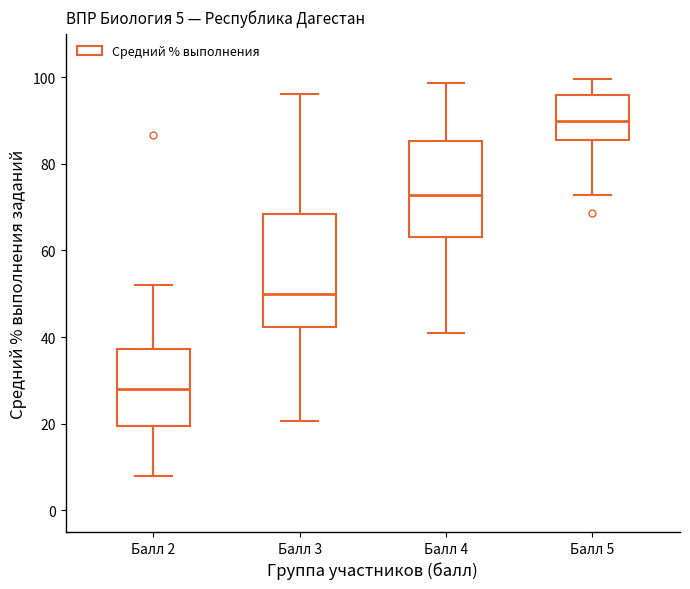

Which box has the highest median line?

Балл 5